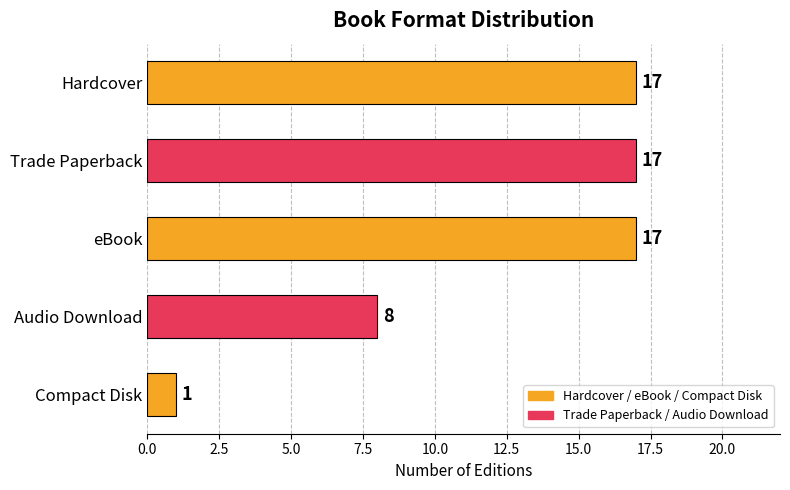

Are the bars grouped side by side (vs. stacked)?

No